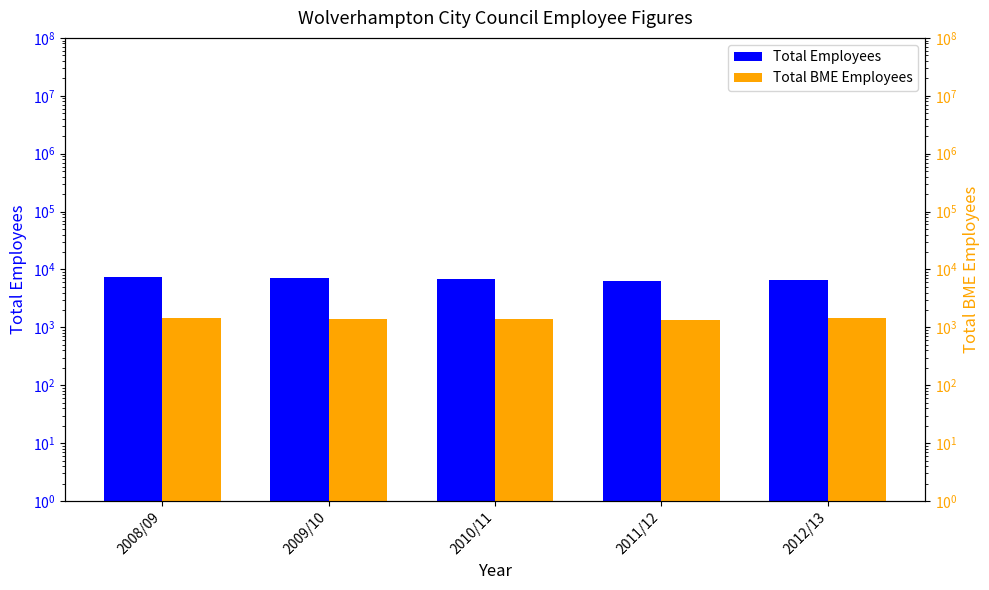

What is the value of the Total Employees bar at the 1st from the left?

7472